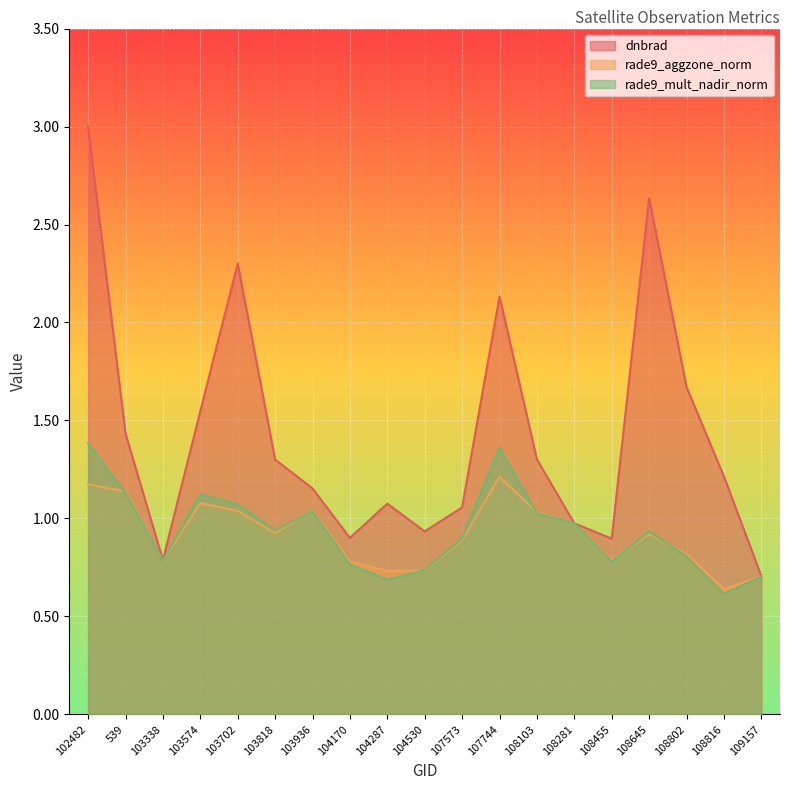

Between 539 and 109157, which is larger?

539